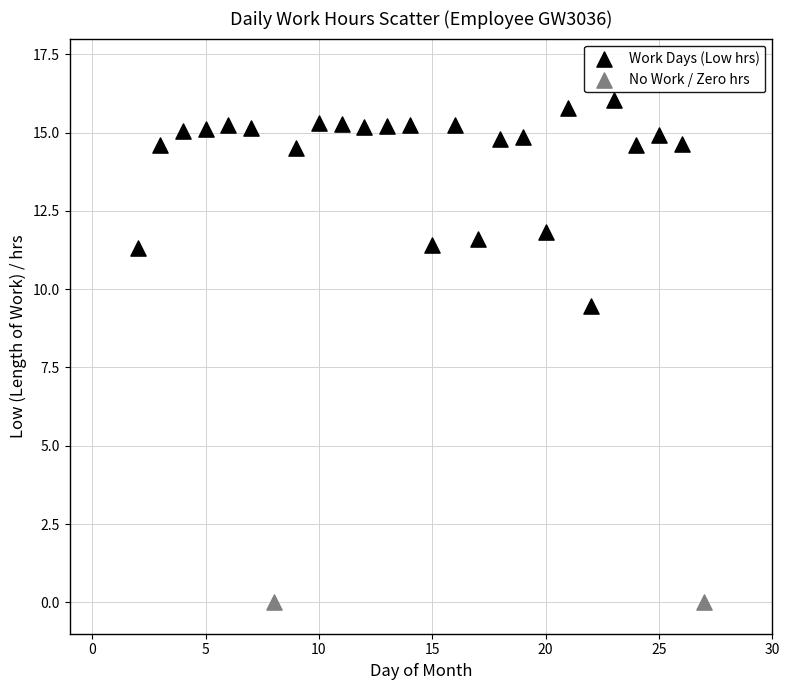

Which series contains the lowest Y value?

No Work / Zero hrs